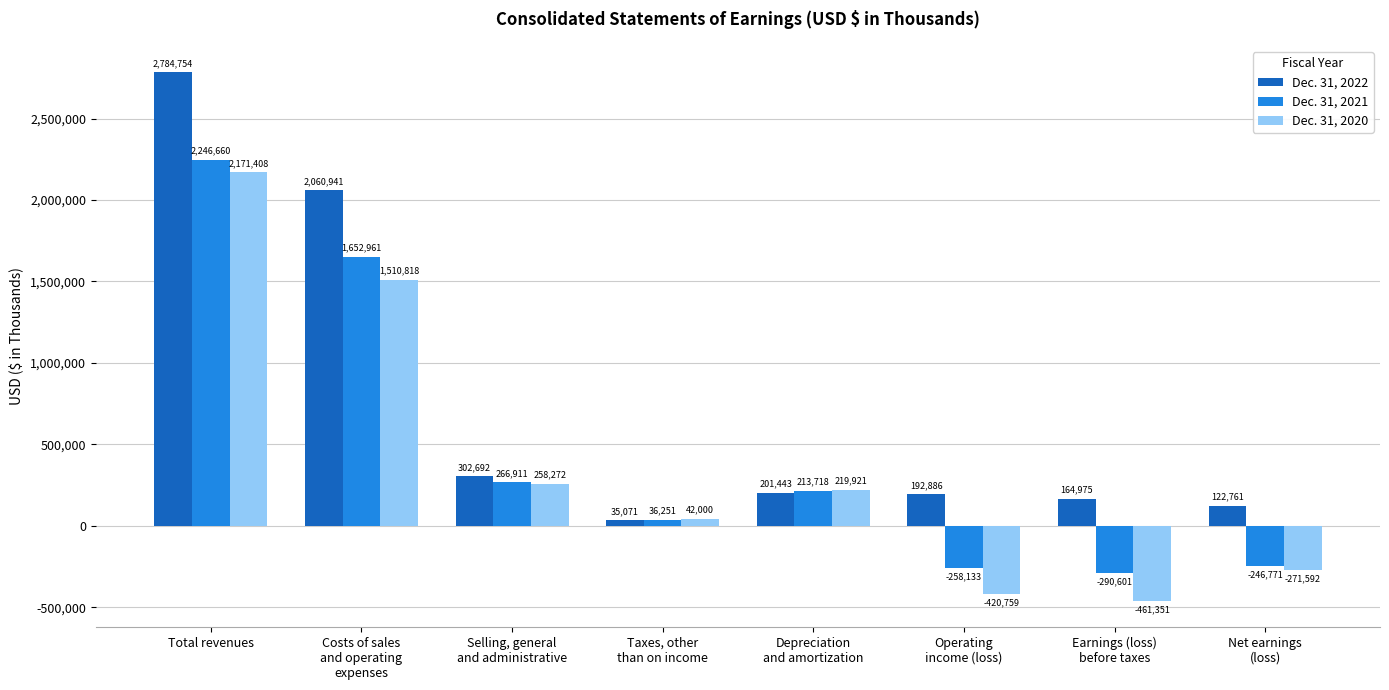

True or false: Dec. 31, 2021 has a value of -406924 at Earnings (loss)
before taxes.

False